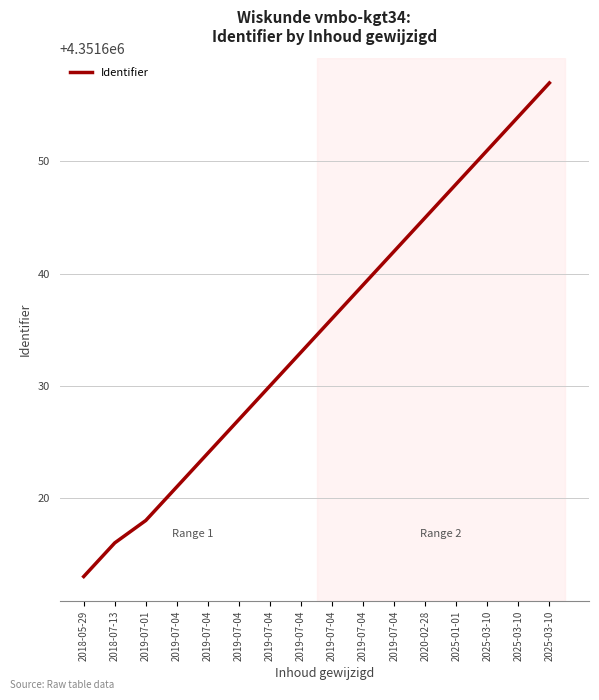

Rank the categories by value from lowest to highest.

2018-05-29, 2018-07-13, 2019-07-01, 2019-07-04, 2019-07-04, 2019-07-04, 2019-07-04, 2019-07-04, 2019-07-04, 2019-07-04, 2019-07-04, 2020-02-28, 2025-01-01, 2025-03-10, 2025-03-10, 2025-03-10